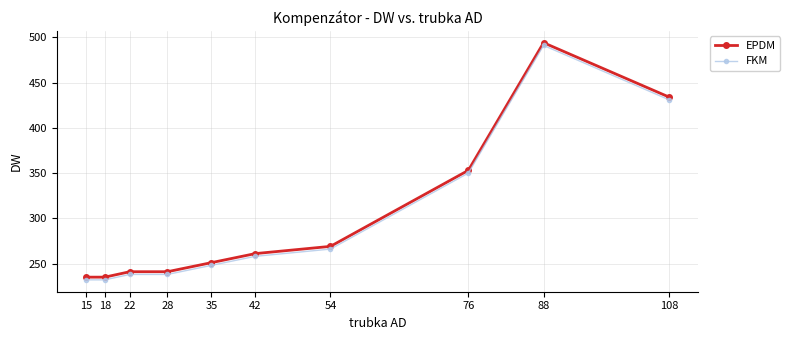

Reading right to left, list all the values displayed in this chart.

EPDM: 108=434	88=494	76=353	54=269	42=261	35=251	28=241	22=241	18=235	15=235
FKM: 108=431	88=491	76=350	54=266	42=258	35=248	28=238	22=238	18=232	15=232